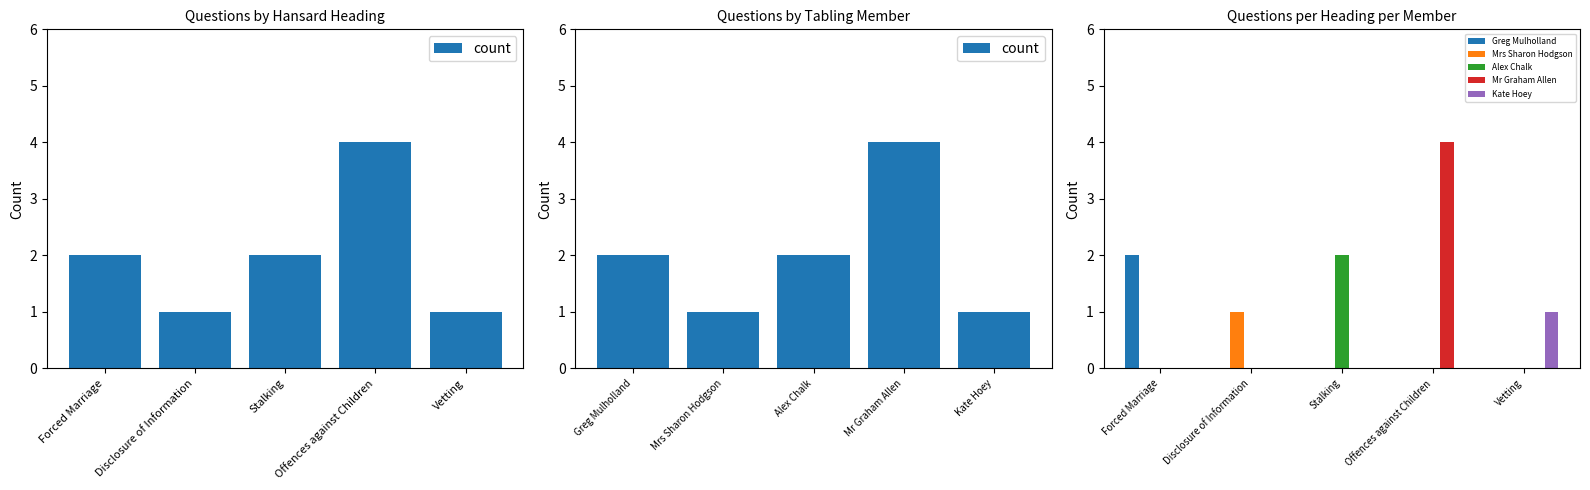

How many groups of bars are there?

5